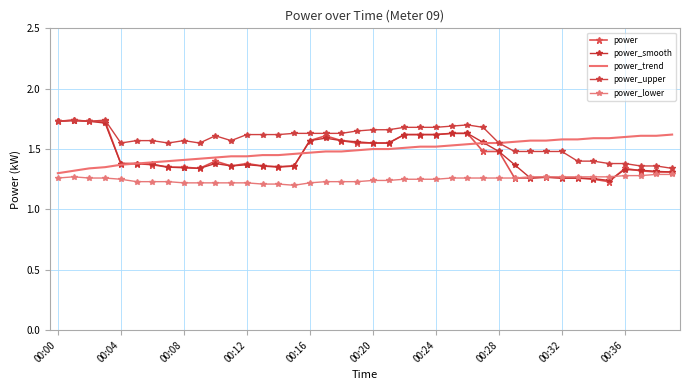

True or false: power_lower has more than 2 points higher than both neighbors.

False